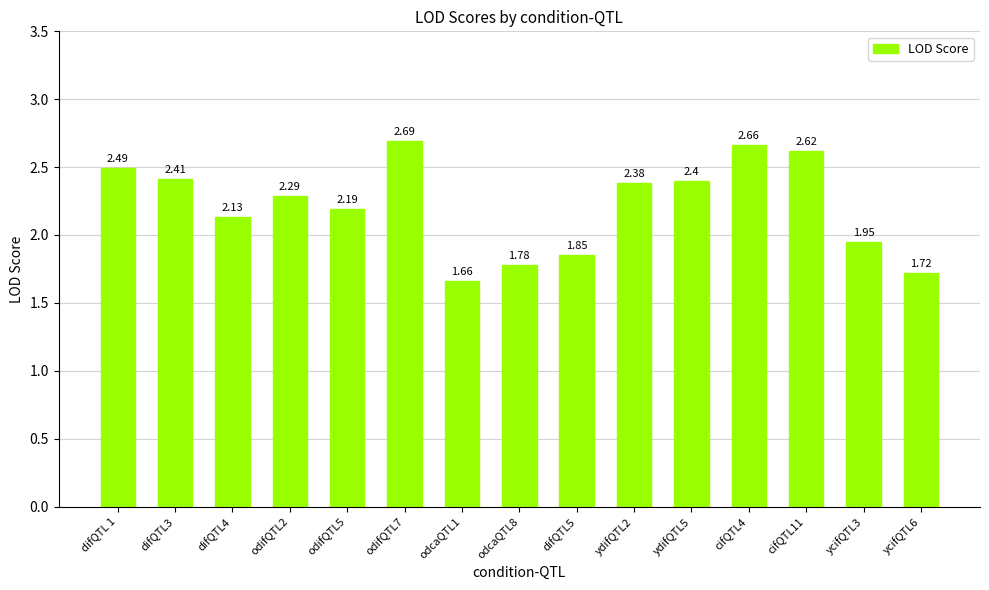

What is the label of the 3rd bar from the left?

difQTL4